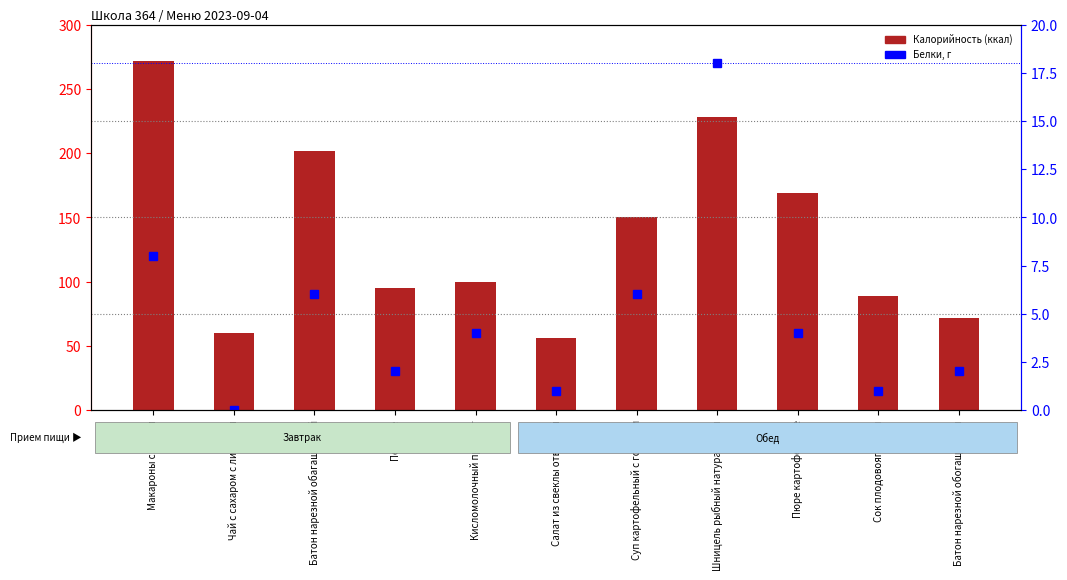

Which series changed the most between Салат из свеклы отварной and Шницель рыбный натуральный?

Калорийность